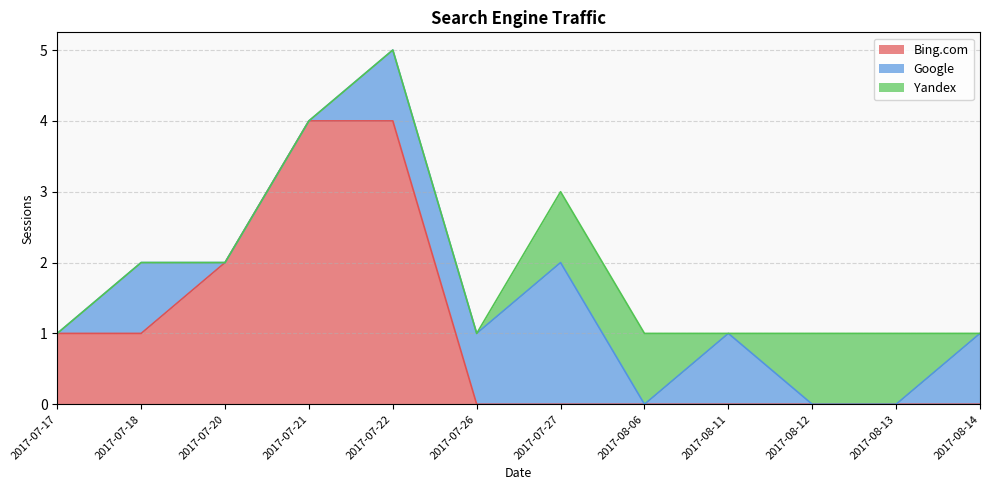

Which series has the largest total across all categories?

Bing.com